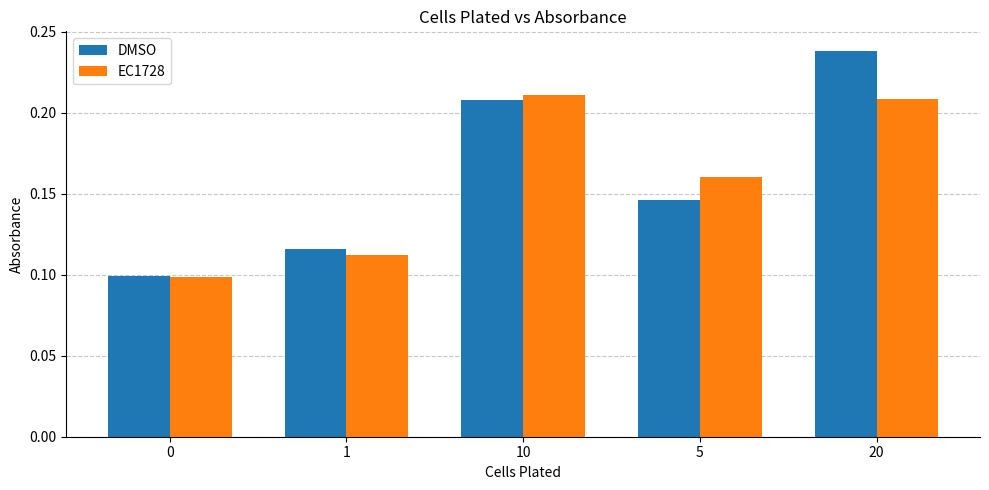

How many groups of bars are there?

5